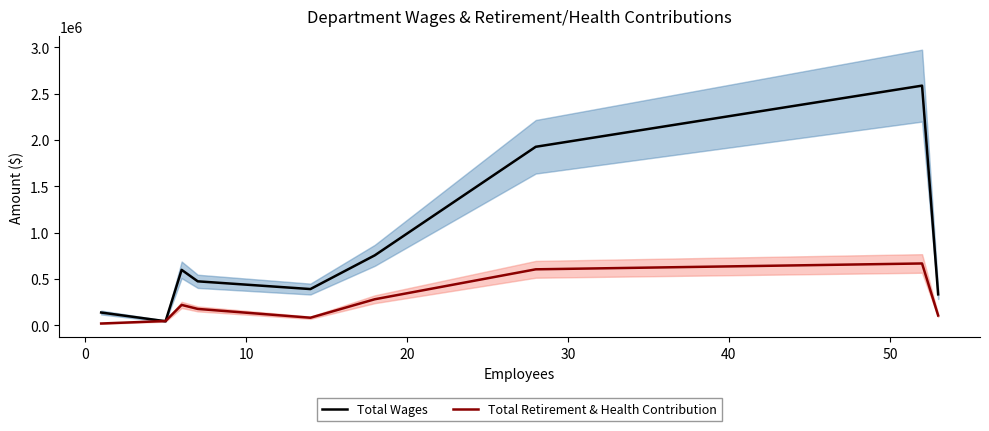

Rank the series at 0 from lowest to highest value.

Total Wages, Total Retirement & Health Contribution